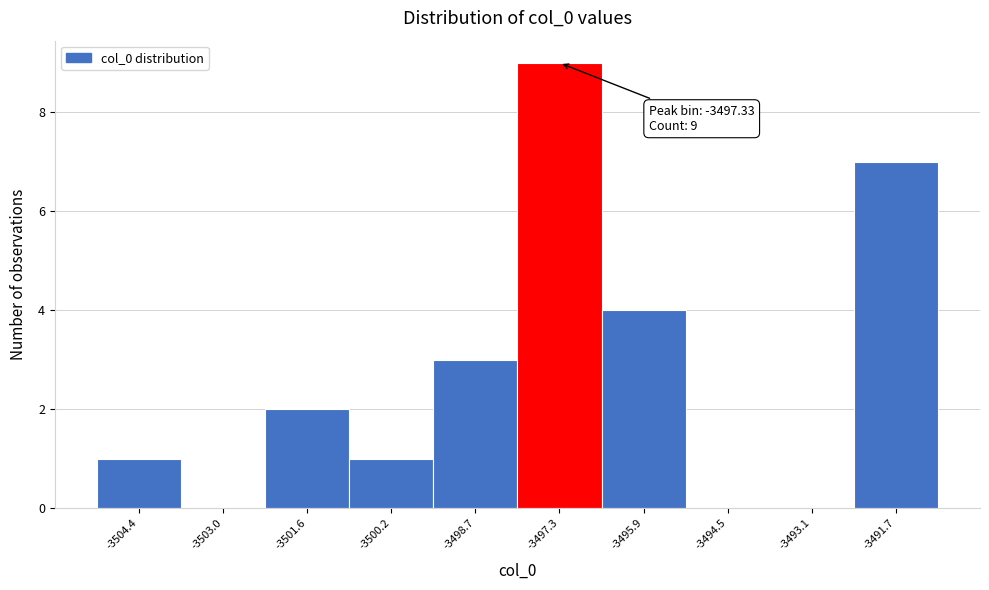

Which range on the x-axis has the tallest bar?

-3498.0 to -3496.6